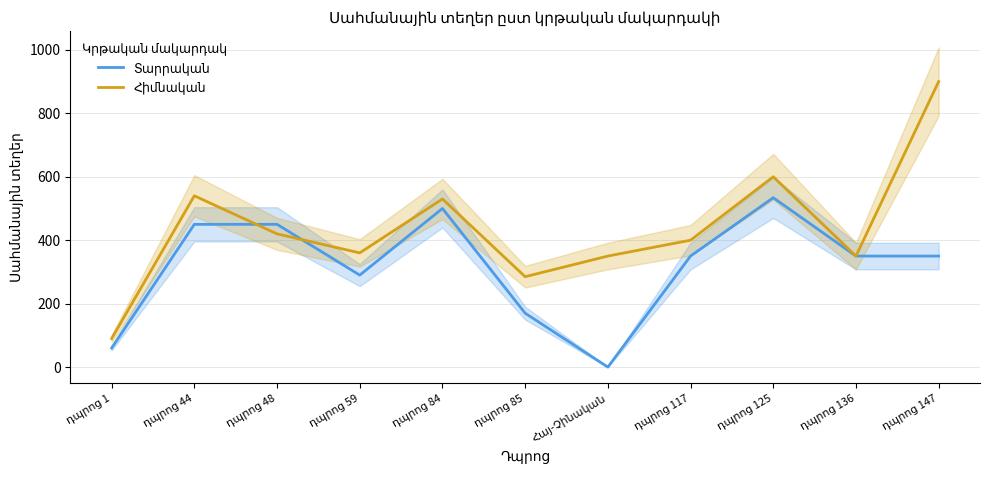

What are all the series names shown in the legend?

Տարրական, Հիմնական